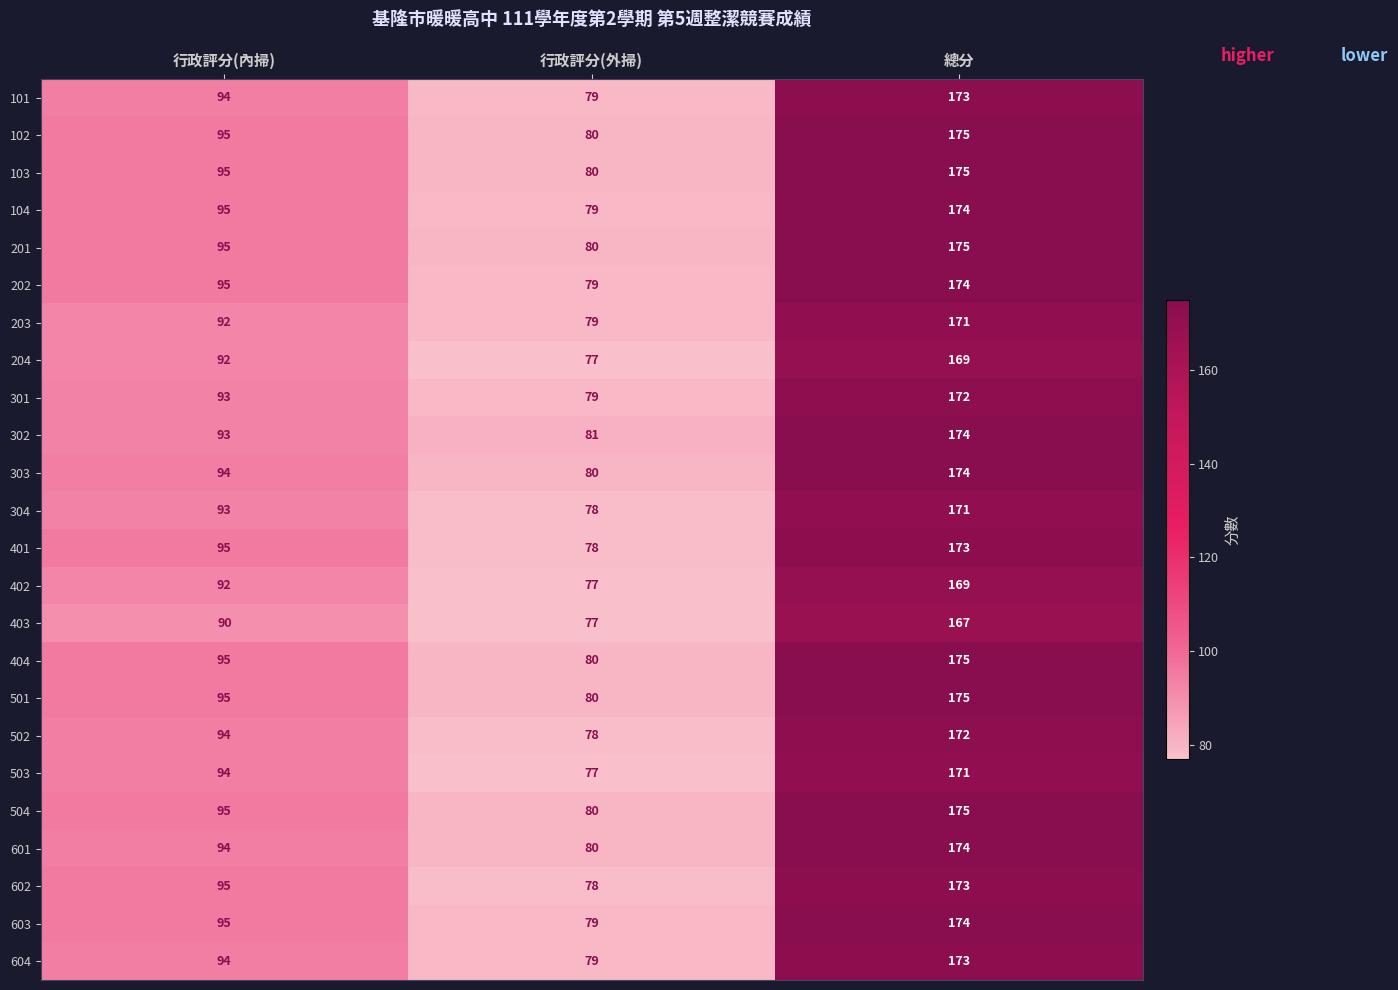

Is the value of 203 at 行政評分(外掃) greater than the value of 601 at 行政評分(外掃)?

No